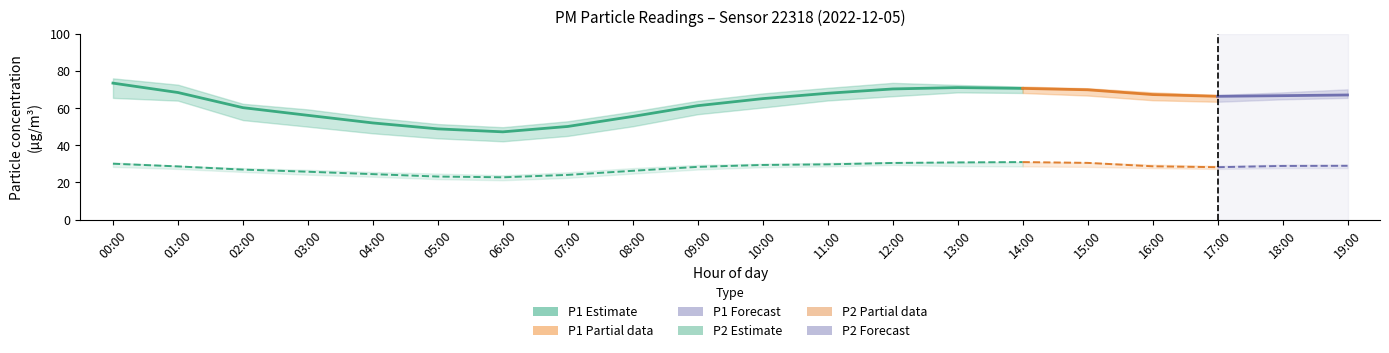

At 04:00, list the series in order from smallest to largest.

P2_lower, P2, P2_upper, P1_lower, P1, P1_upper